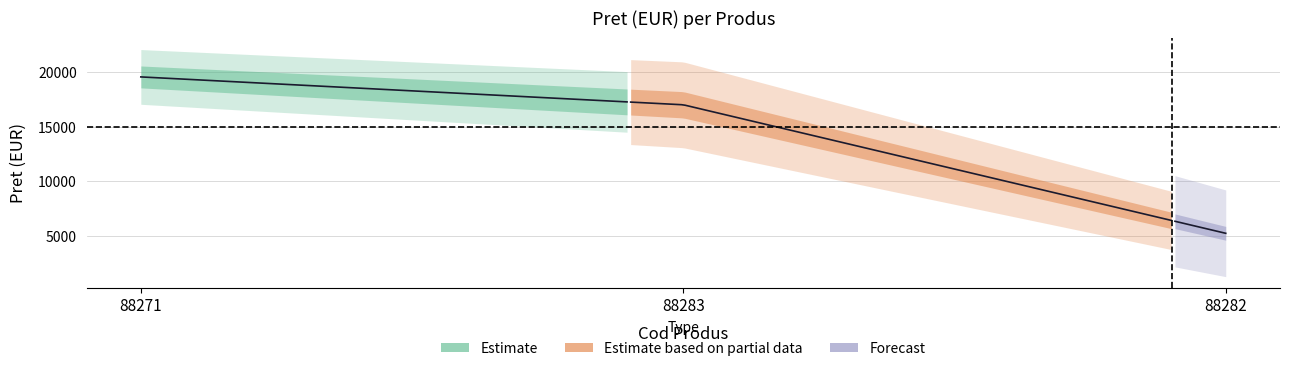

List the labels in order of value, smallest first.

88282, 88283, 88271